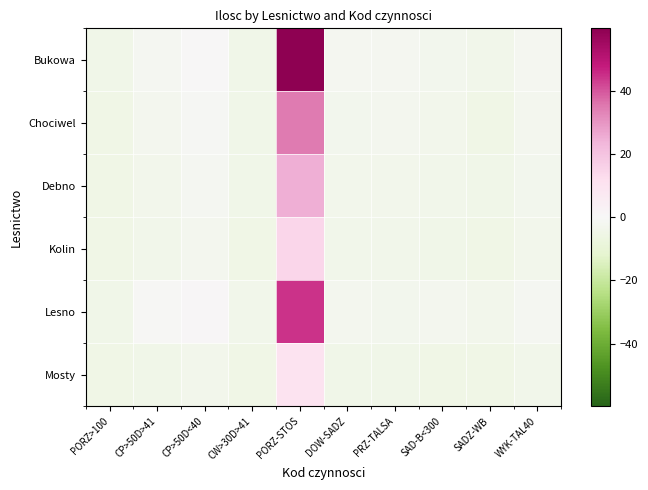

Reading left to right, extract all data points from this chart.

Bukowa: PORZ>100=-4.6	CP>50D>41=-1.4	CP>50D<40=0.4	CW>30D>41=-4.6	PORZ-STOS=59.9	DOW-SADZ=-2.1	PRZ-TALSA=-2.1	SAD-B<300=-3.1	SADZ-WB=-4.1	WYK-TAL40=-2.1
Chociwel: PORZ>100=-4.8	CP>50D>41=-2.6	CP>50D<40=-1.1	CW>30D>41=-4.3	PORZ-STOS=34.9	DOW-SADZ=-3.1	PRZ-TALSA=-2.6	SAD-B<300=-3.6	SADZ-WB=-5.1	WYK-TAL40=-2.6
Debno: PORZ>100=-4.7	CP>50D>41=-3.3	CP>50D<40=-1.5	CW>30D>41=-4.6	PORZ-STOS=24.9	DOW-SADZ=-3.6	PRZ-TALSA=-3.6	SAD-B<300=-4.1	SADZ-WB=-4.6	WYK-TAL40=-3.1
Kolin: PORZ>100=-4.9	CP>50D>41=-3.9	CP>50D<40=-2.6	CW>30D>41=-4.8	PORZ-STOS=14.9	DOW-SADZ=-4.1	PRZ-TALSA=-4.1	SAD-B<300=-4.6	SADZ-WB=-5.1	WYK-TAL40=-3.6
Lesno: PORZ>100=-4.5	CP>50D>41=-0.9	CP>50D<40=0.9	CW>30D>41=-4.1	PORZ-STOS=44.9	DOW-SADZ=-2.6	PRZ-TALSA=-3.1	SAD-B<300=-2.6	SADZ-WB=-3.6	WYK-TAL40=-1.6
Mosty: PORZ>100=-5.0	CP>50D>41=-4.3	CP>50D<40=-3.6	CW>30D>41=-4.9	PORZ-STOS=9.9	DOW-SADZ=-4.6	PRZ-TALSA=-4.6	SAD-B<300=-4.8	SADZ-WB=-5.1	WYK-TAL40=-4.1